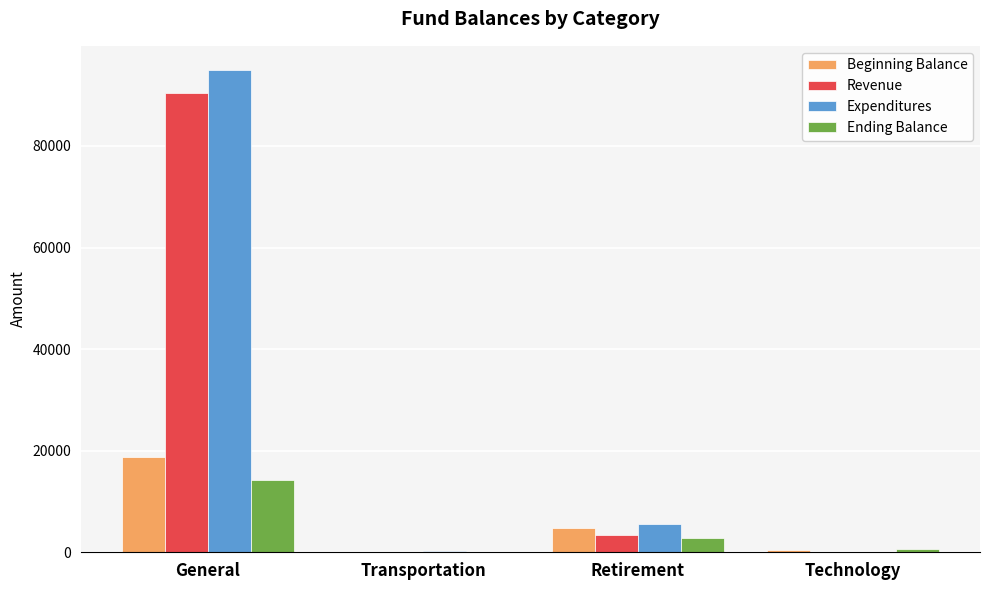

What is the sum of all Ending Balance values?

17612.7